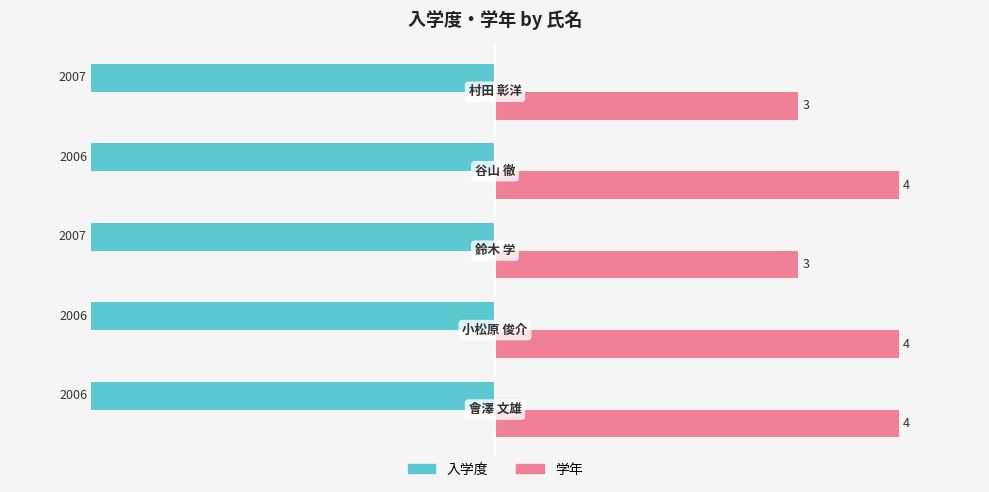

Where is 入学度 nearest to the value -99?

−150